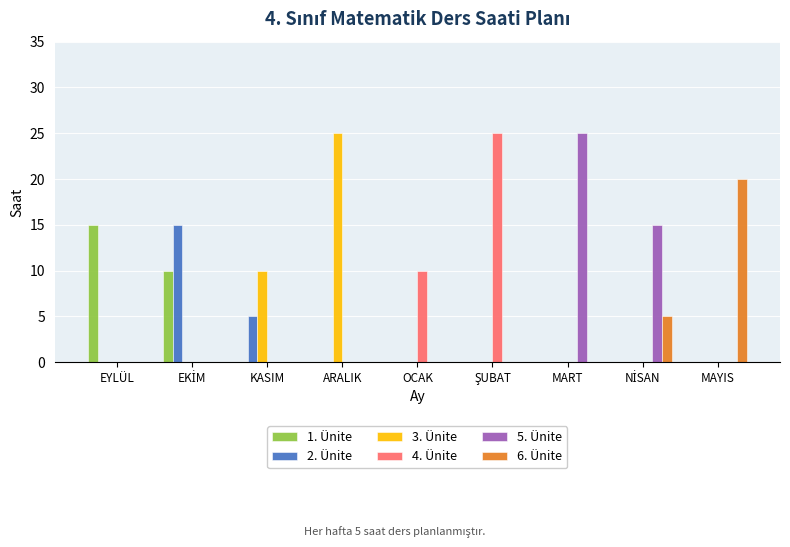

Reading left to right, list all the values displayed in this chart.

1. Ünite: 15	10	0	0	0	0	0	0	0
2. Ünite: 0	15	5	0	0	0	0	0	0
3. Ünite: 0	0	10	25	0	0	0	0	0
4. Ünite: 0	0	0	0	10	25	0	0	0
5. Ünite: 0	0	0	0	0	0	25	15	0
6. Ünite: 0	0	0	0	0	0	0	5	20